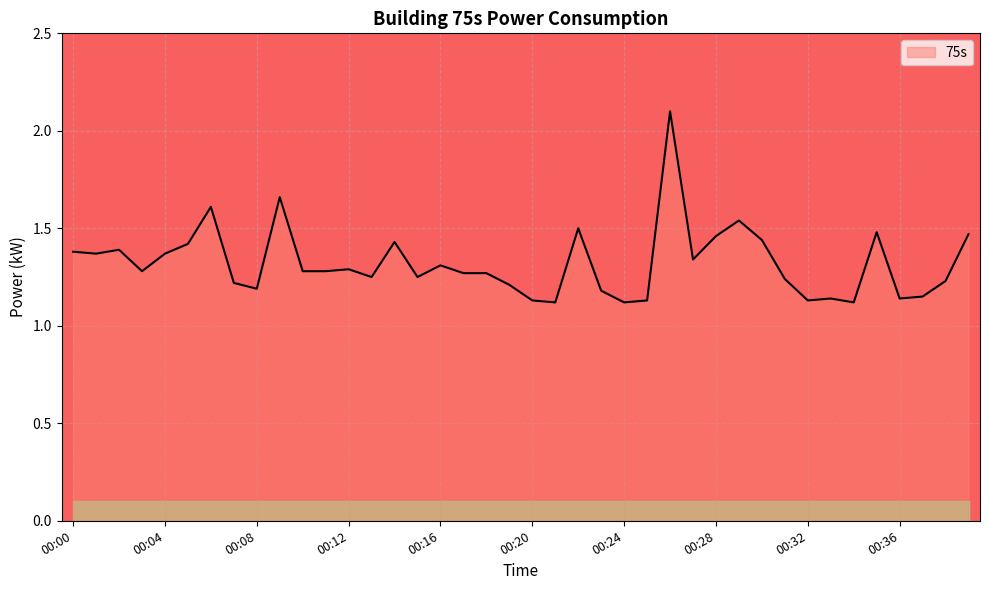

What is the maximum value shown in the chart?

2.1